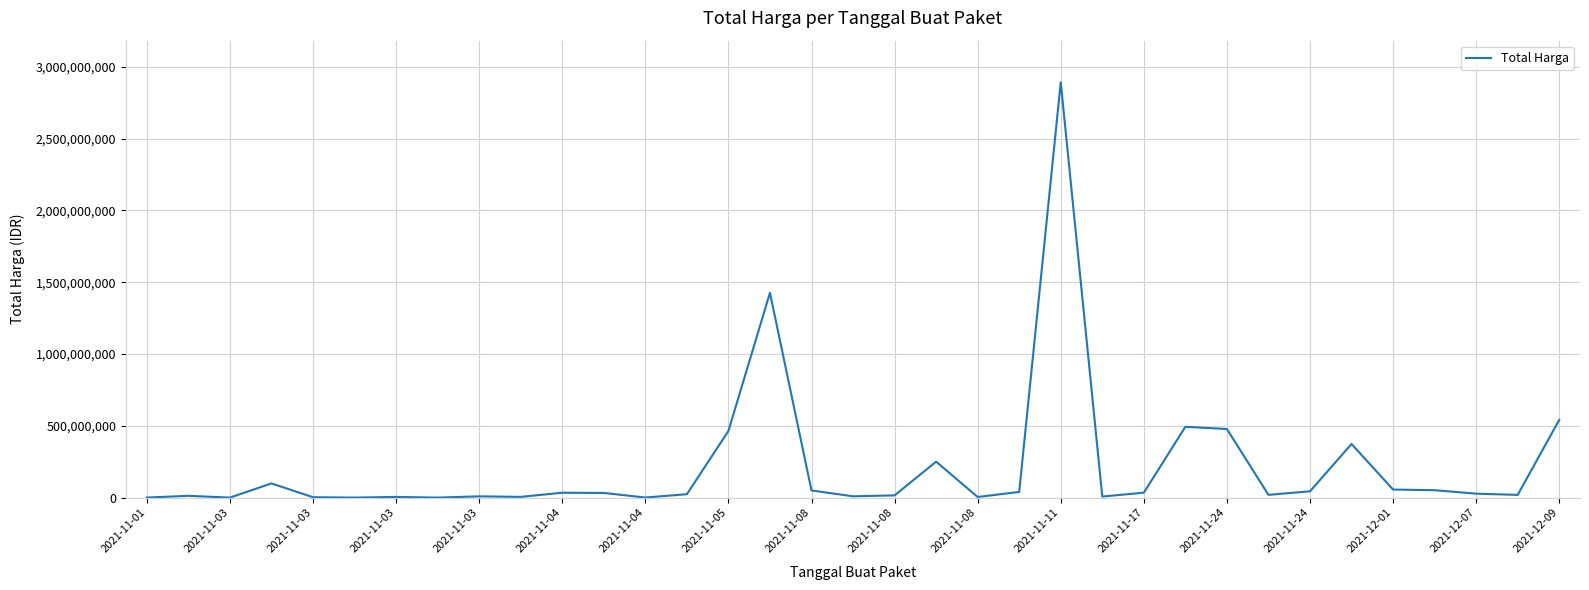

What is the difference between the maximum and minimum values?

2892044000